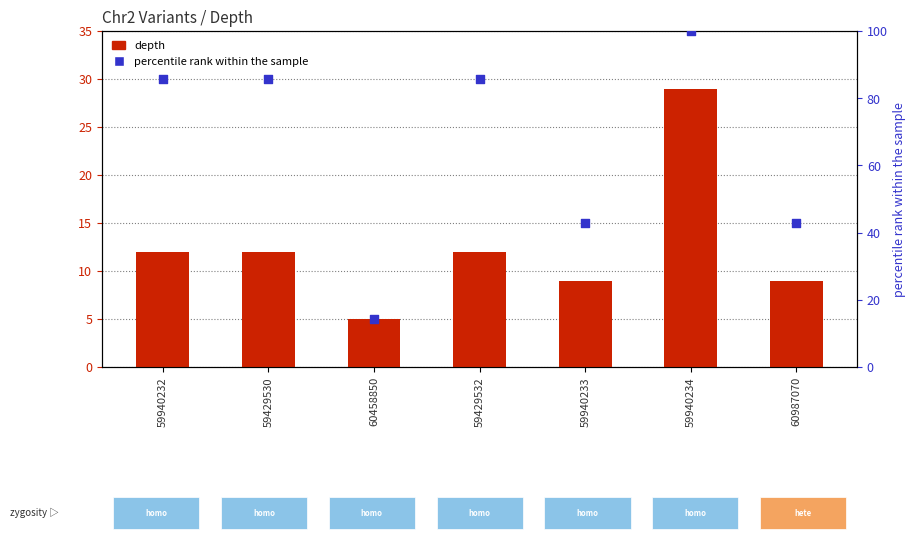

At which category is the sum across all series the highest?

59940234